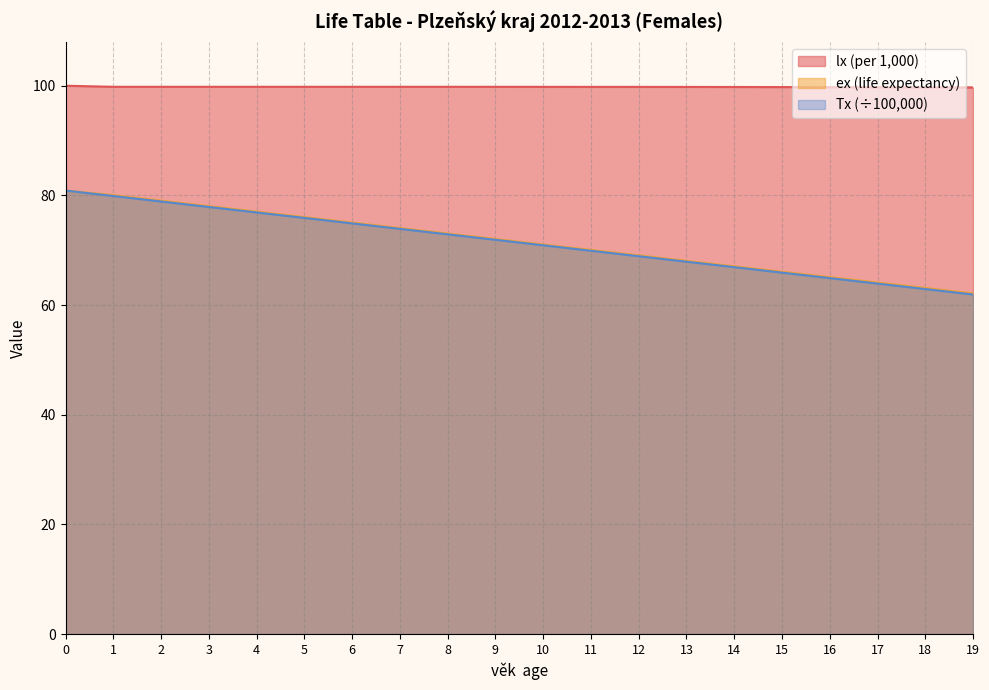

True or false: lx has more than 2 points higher than both neighbors.

False